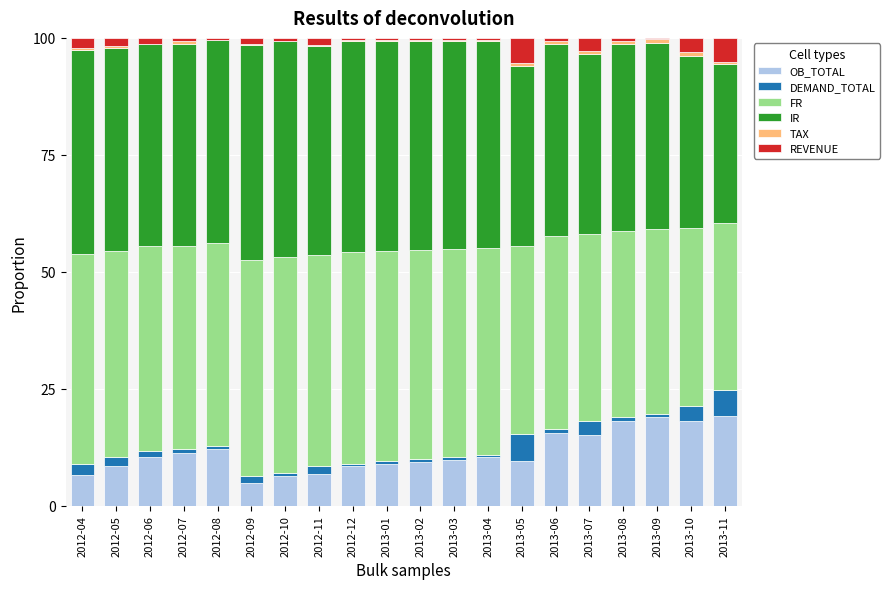

Which series has the largest range (max minus min)?

OB_TOTAL